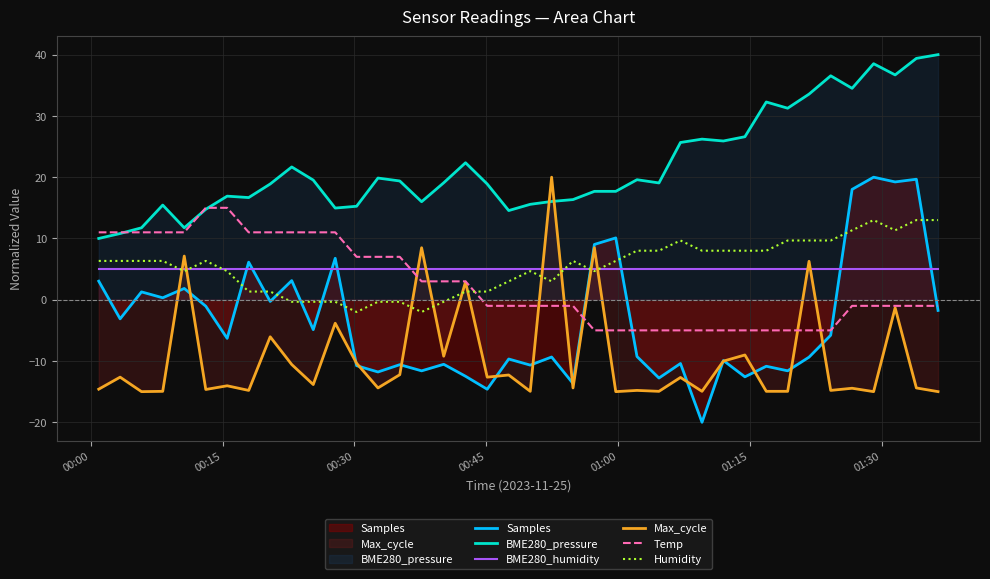

Which series has the largest total across all categories?

BME280_pressure